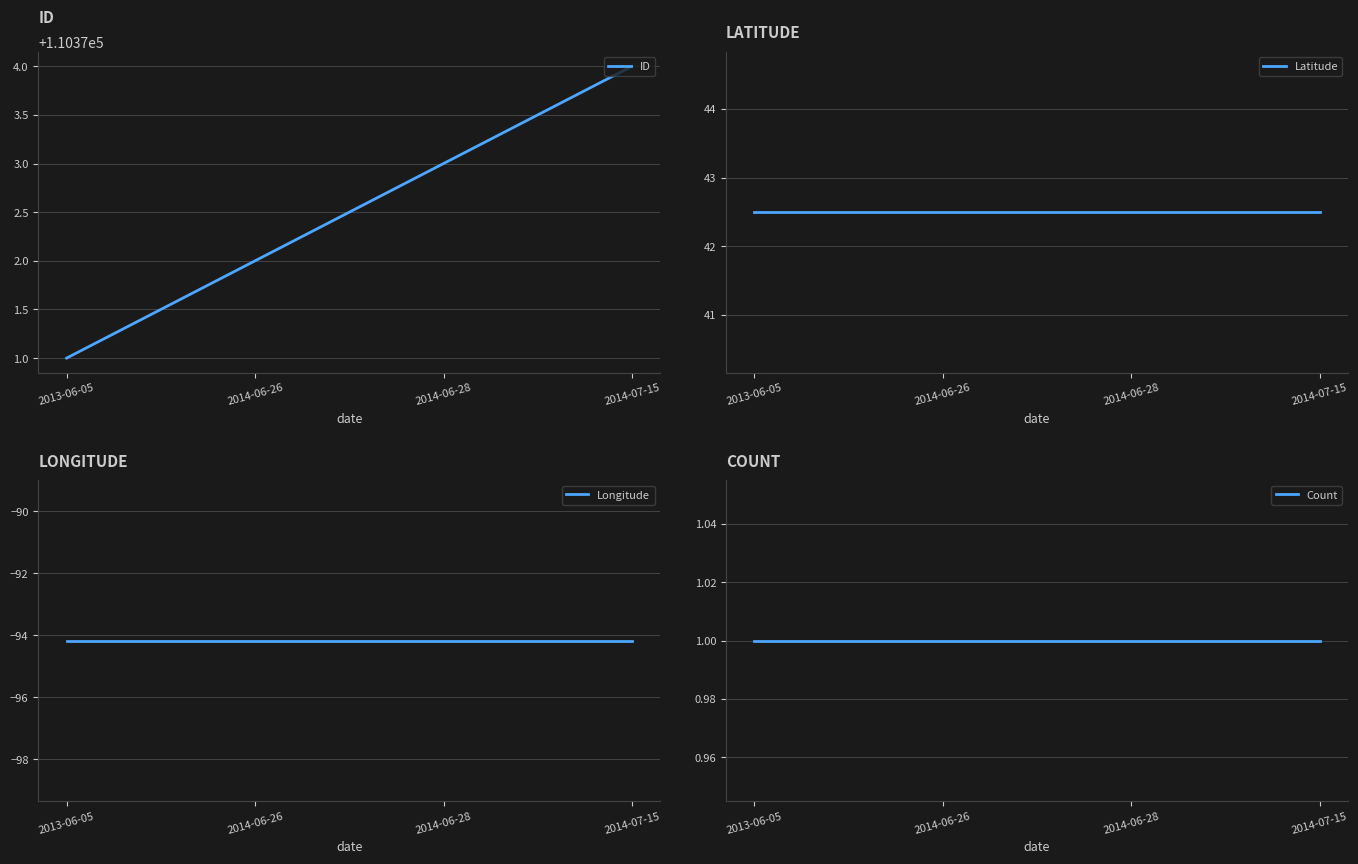

How many data points does each series have?

4